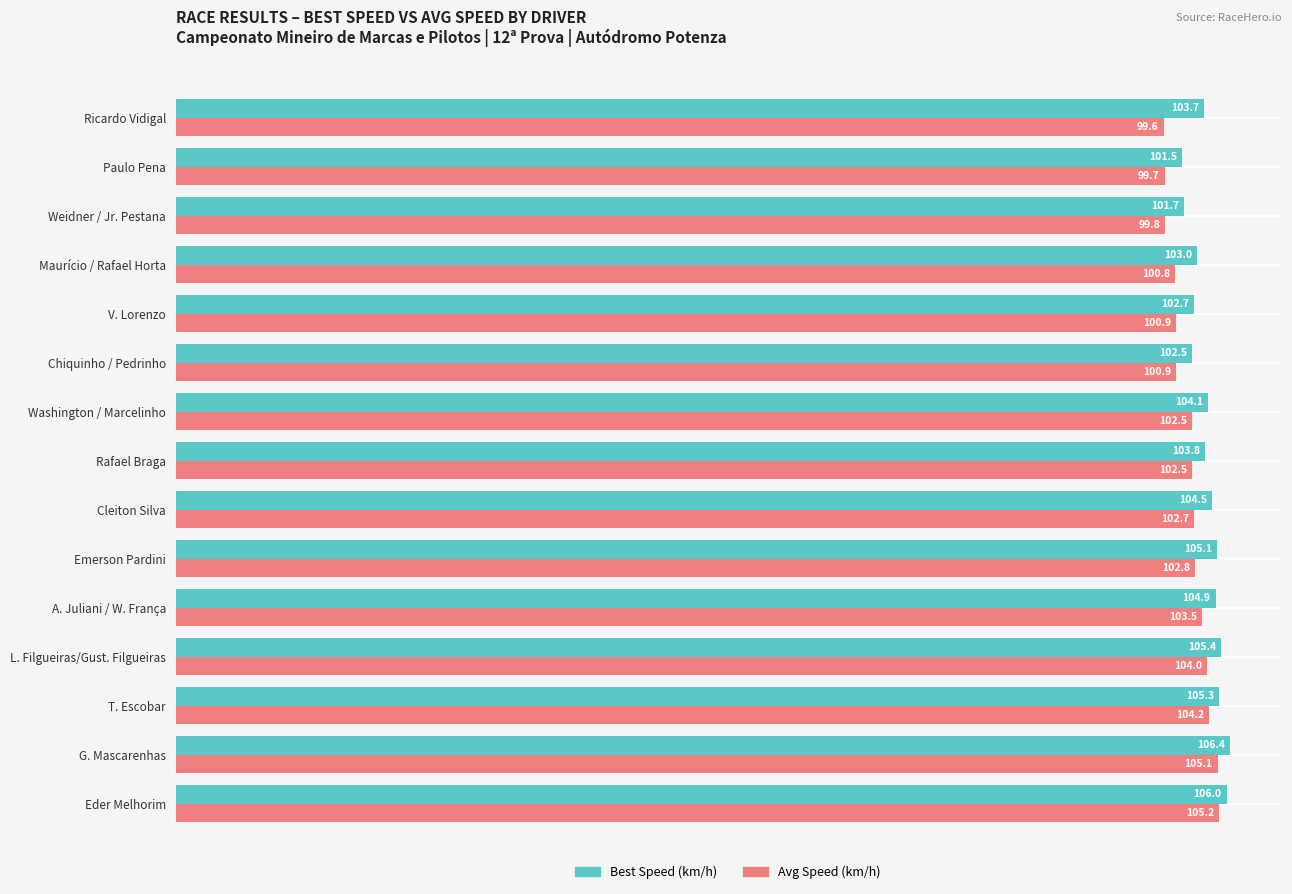

True or false: Best Speed (km/h) has a value of 68.9 at Weidner / Jr. Pestana.

False